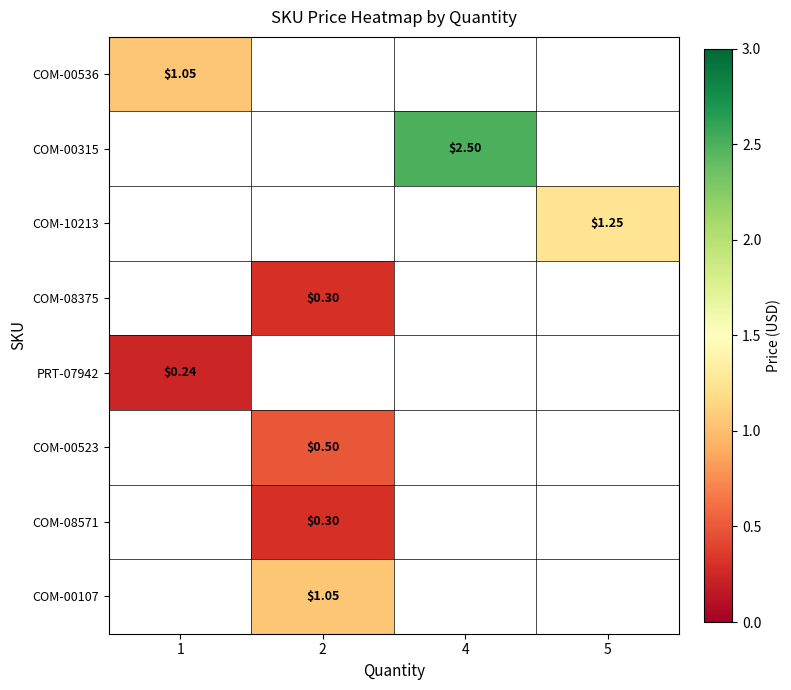

Which category has the highest value across all series?

4